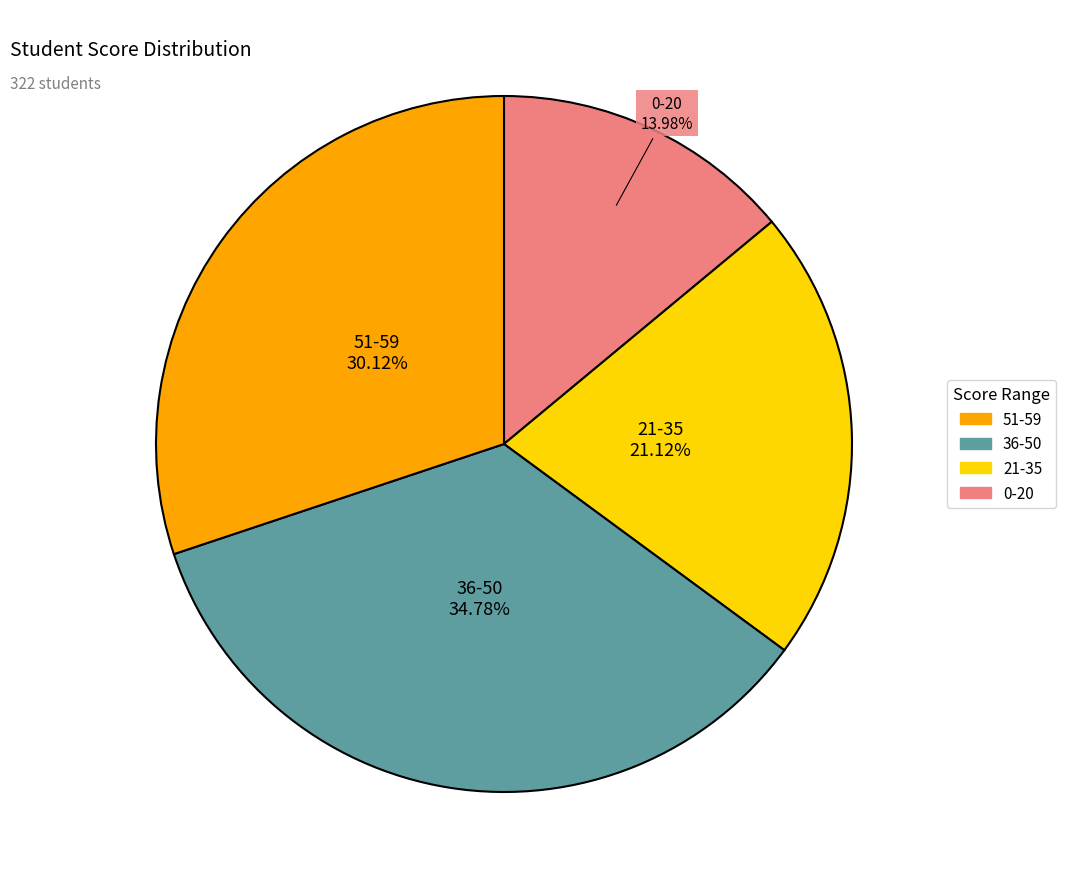

Is there a majority slice in this chart?

No